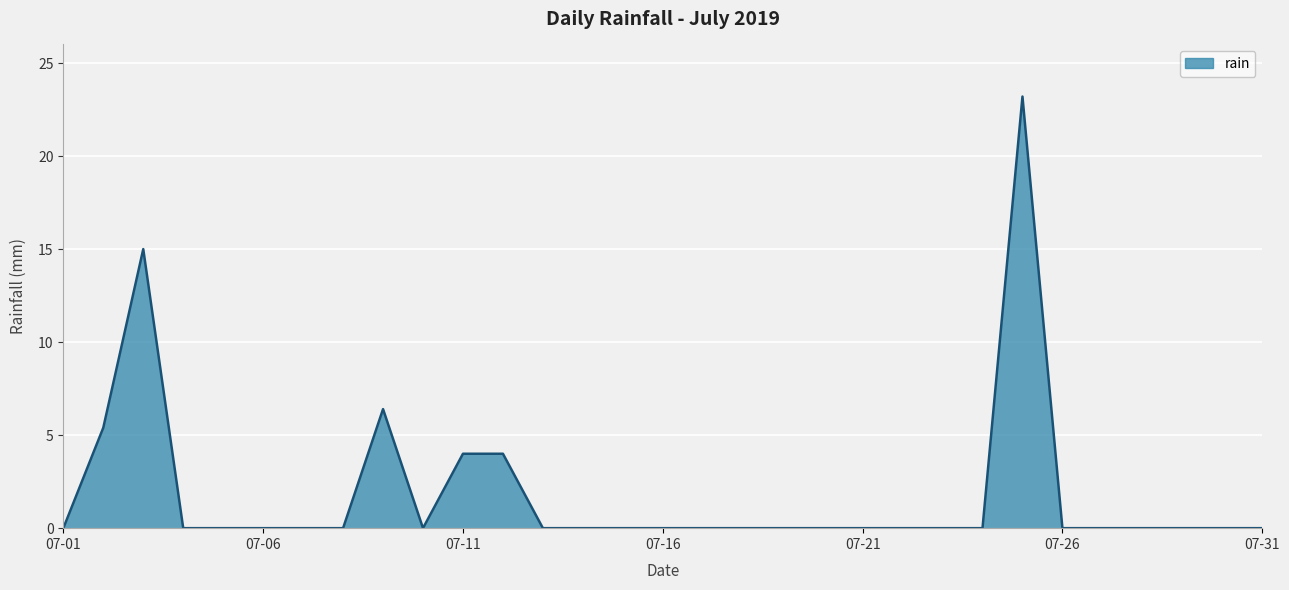

How many distinct data groups are displayed?

1